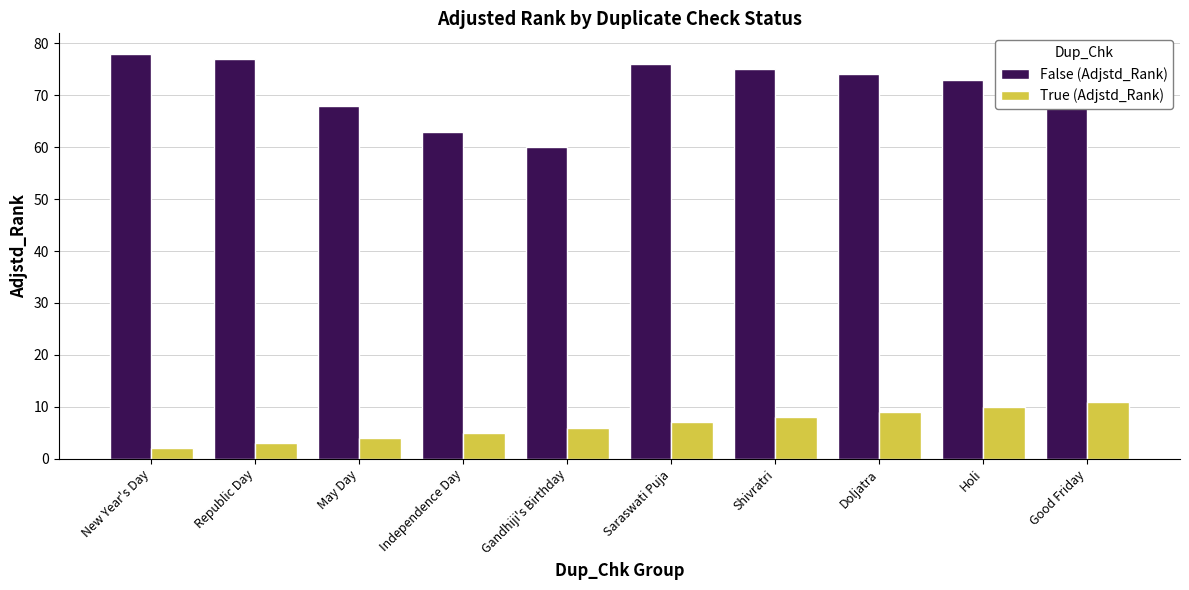

Rank the series by their average value, from highest to lowest.

False (Adjstd_Rank), True (Adjstd_Rank)